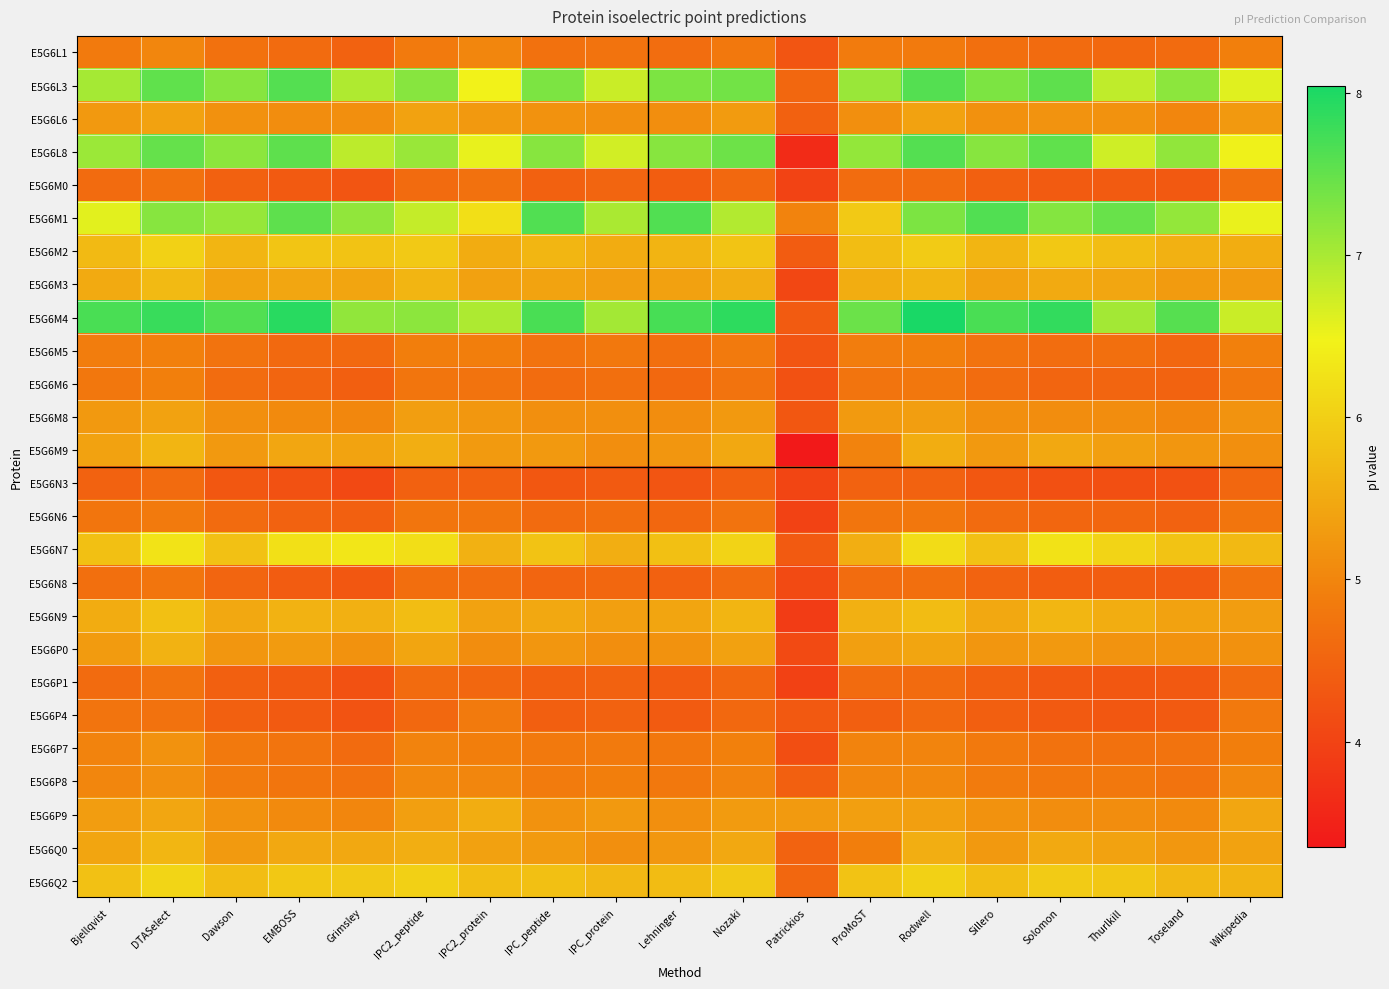

Reading right to left, list all the values displayed in this chart.

E5G6L1: Wikipedia=4.9	Toseland=4.6	Thurlkill=4.6	Solomon=4.6	Sillero=4.7	Rodwell=4.9	ProMoST=4.9	Patrickios=4.3	Nozaki=4.8	Lehninger=4.6	IPC_protein=4.7	IPC_peptide=4.7	IPC2_protein=5.0	IPC2_peptide=4.8	Grimsley=4.5	EMBOSS=4.6	Dawson=4.7	DTASelect=5.0	Bjellqvist=4.9
E5G6L3: Wikipedia=6.6	Toseland=7.2	Thurlkill=6.8	Solomon=7.5	Sillero=7.3	Rodwell=7.6	ProMoST=7.1	Patrickios=4.5	Nozaki=7.4	Lehninger=7.3	IPC_protein=6.8	IPC_peptide=7.3	IPC2_protein=6.5	IPC2_peptide=7.2	Grimsley=6.9	EMBOSS=7.6	Dawson=7.2	DTASelect=7.5	Bjellqvist=7.0
E5G6L6: Wikipedia=5.3	Toseland=5.0	Thurlkill=5.2	Solomon=5.2	Sillero=5.2	Rodwell=5.4	ProMoST=5.1	Patrickios=4.5	Nozaki=5.3	Lehninger=5.1	IPC_protein=5.1	IPC_peptide=5.2	IPC2_protein=5.3	IPC2_peptide=5.4	Grimsley=5.1	EMBOSS=5.1	Dawson=5.2	DTASelect=5.4	Bjellqvist=5.3
E5G6L8: Wikipedia=6.5	Toseland=7.2	Thurlkill=6.7	Solomon=7.5	Sillero=7.2	Rodwell=7.6	ProMoST=7.1	Patrickios=3.6	Nozaki=7.4	Lehninger=7.2	IPC_protein=6.7	IPC_peptide=7.2	IPC2_protein=6.5	IPC2_peptide=7.1	Grimsley=6.9	EMBOSS=7.5	Dawson=7.2	DTASelect=7.5	Bjellqvist=7.1
E5G6M0: Wikipedia=4.7	Toseland=4.3	Thurlkill=4.4	Solomon=4.4	Sillero=4.4	Rodwell=4.6	ProMoST=4.6	Patrickios=4.0	Nozaki=4.6	Lehninger=4.4	IPC_protein=4.5	IPC_peptide=4.5	IPC2_protein=4.7	IPC2_peptide=4.6	Grimsley=4.3	EMBOSS=4.3	Dawson=4.5	DTASelect=4.7	Bjellqvist=4.6
E5G6M1: Wikipedia=6.5	Toseland=7.1	Thurlkill=7.5	Solomon=7.3	Sillero=7.6	Rodwell=7.3	ProMoST=5.9	Patrickios=5.0	Nozaki=6.9	Lehninger=7.6	IPC_protein=7.0	IPC_peptide=7.6	IPC2_protein=6.2	IPC2_peptide=6.8	Grimsley=7.2	EMBOSS=7.5	Dawson=7.1	DTASelect=7.2	Bjellqvist=6.6
E5G6M2: Wikipedia=5.5	Toseland=5.6	Thurlkill=5.8	Solomon=5.9	Sillero=5.7	Rodwell=5.9	ProMoST=5.8	Patrickios=4.4	Nozaki=5.9	Lehninger=5.6	IPC_protein=5.5	IPC_peptide=5.7	IPC2_protein=5.5	IPC2_peptide=5.9	Grimsley=5.8	EMBOSS=5.9	Dawson=5.7	DTASelect=6.0	Bjellqvist=5.7
E5G6M3: Wikipedia=5.3	Toseland=5.3	Thurlkill=5.4	Solomon=5.5	Sillero=5.4	Rodwell=5.7	ProMoST=5.5	Patrickios=4.1	Nozaki=5.6	Lehninger=5.4	IPC_protein=5.3	IPC_peptide=5.4	IPC2_protein=5.4	IPC2_peptide=5.7	Grimsley=5.4	EMBOSS=5.4	Dawson=5.4	DTASelect=5.7	Bjellqvist=5.5
E5G6M4: Wikipedia=6.8	Toseland=7.6	Thurlkill=7.0	Solomon=7.8	Sillero=7.7	Rodwell=8.0	ProMoST=7.4	Patrickios=4.4	Nozaki=7.9	Lehninger=7.7	IPC_protein=7.0	IPC_peptide=7.7	IPC2_protein=7.0	IPC2_peptide=7.2	Grimsley=7.2	EMBOSS=7.9	Dawson=7.6	DTASelect=7.8	Bjellqvist=7.7
E5G6M5: Wikipedia=4.9	Toseland=4.6	Thurlkill=4.7	Solomon=4.6	Sillero=4.7	Rodwell=4.9	ProMoST=4.9	Patrickios=4.3	Nozaki=4.8	Lehninger=4.7	IPC_protein=4.8	IPC_peptide=4.7	IPC2_protein=4.9	IPC2_peptide=4.9	Grimsley=4.6	EMBOSS=4.6	Dawson=4.7	DTASelect=4.9	Bjellqvist=4.9
E5G6M6: Wikipedia=4.8	Toseland=4.5	Thurlkill=4.5	Solomon=4.5	Sillero=4.6	Rodwell=4.8	ProMoST=4.7	Patrickios=4.2	Nozaki=4.7	Lehninger=4.6	IPC_protein=4.7	IPC_peptide=4.6	IPC2_protein=4.7	IPC2_peptide=4.8	Grimsley=4.4	EMBOSS=4.5	Dawson=4.6	DTASelect=4.9	Bjellqvist=4.8
E5G6M8: Wikipedia=5.2	Toseland=5.0	Thurlkill=5.1	Solomon=5.1	Sillero=5.1	Rodwell=5.3	ProMoST=5.3	Patrickios=4.3	Nozaki=5.3	Lehninger=5.1	IPC_protein=5.1	IPC_peptide=5.1	IPC2_protein=5.2	IPC2_peptide=5.3	Grimsley=5.0	EMBOSS=5.1	Dawson=5.1	DTASelect=5.4	Bjellqvist=5.3
E5G6M9: Wikipedia=5.1	Toseland=5.2	Thurlkill=5.3	Solomon=5.5	Sillero=5.3	Rodwell=5.5	ProMoST=5.0	Patrickios=3.4	Nozaki=5.5	Lehninger=5.2	IPC_protein=5.1	IPC_peptide=5.3	IPC2_protein=5.3	IPC2_peptide=5.5	Grimsley=5.4	EMBOSS=5.4	Dawson=5.3	DTASelect=5.7	Bjellqvist=5.4
E5G6N3: Wikipedia=4.6	Toseland=4.2	Thurlkill=4.2	Solomon=4.2	Sillero=4.3	Rodwell=4.5	ProMoST=4.5	Patrickios=4.0	Nozaki=4.4	Lehninger=4.3	IPC_protein=4.4	IPC_peptide=4.3	IPC2_protein=4.5	IPC2_peptide=4.5	Grimsley=4.1	EMBOSS=4.2	Dawson=4.3	DTASelect=4.6	Bjellqvist=4.5
E5G6N6: Wikipedia=4.8	Toseland=4.5	Thurlkill=4.5	Solomon=4.5	Sillero=4.6	Rodwell=4.8	ProMoST=4.8	Patrickios=4.0	Nozaki=4.7	Lehninger=4.6	IPC_protein=4.7	IPC_peptide=4.6	IPC2_protein=4.8	IPC2_peptide=4.8	Grimsley=4.4	EMBOSS=4.5	Dawson=4.6	DTASelect=4.9	Bjellqvist=4.8
E5G6N7: Wikipedia=5.7	Toseland=5.8	Thurlkill=6.1	Solomon=6.3	Sillero=5.8	Rodwell=6.2	ProMoST=5.5	Patrickios=4.3	Nozaki=6.1	Lehninger=5.8	IPC_protein=5.6	IPC_peptide=5.8	IPC2_protein=5.6	IPC2_peptide=6.2	Grimsley=6.3	EMBOSS=6.2	Dawson=5.8	DTASelect=6.3	Bjellqvist=5.8
E5G6N8: Wikipedia=4.7	Toseland=4.4	Thurlkill=4.4	Solomon=4.4	Sillero=4.5	Rodwell=4.7	ProMoST=4.6	Patrickios=4.1	Nozaki=4.6	Lehninger=4.5	IPC_protein=4.6	IPC_peptide=4.5	IPC2_protein=4.6	IPC2_peptide=4.7	Grimsley=4.3	EMBOSS=4.4	Dawson=4.5	DTASelect=4.8	Bjellqvist=4.7
E5G6N9: Wikipedia=5.3	Toseland=5.4	Thurlkill=5.5	Solomon=5.7	Sillero=5.5	Rodwell=5.7	ProMoST=5.6	Patrickios=3.9	Nozaki=5.7	Lehninger=5.4	IPC_protein=5.3	IPC_peptide=5.5	IPC2_protein=5.4	IPC2_peptide=5.8	Grimsley=5.6	EMBOSS=5.6	Dawson=5.5	DTASelect=5.8	Bjellqvist=5.5
E5G6P0: Wikipedia=5.2	Toseland=5.2	Thurlkill=5.2	Solomon=5.3	Sillero=5.2	Rodwell=5.4	ProMoST=5.3	Patrickios=4.1	Nozaki=5.4	Lehninger=5.2	IPC_protein=5.1	IPC_peptide=5.2	IPC2_protein=5.1	IPC2_peptide=5.4	Grimsley=5.2	EMBOSS=5.3	Dawson=5.2	DTASelect=5.6	Bjellqvist=5.3
E5G6P1: Wikipedia=4.6	Toseland=4.3	Thurlkill=4.3	Solomon=4.3	Sillero=4.4	Rodwell=4.6	ProMoST=4.6	Patrickios=4.0	Nozaki=4.6	Lehninger=4.4	IPC_protein=4.5	IPC_peptide=4.4	IPC2_protein=4.5	IPC2_peptide=4.6	Grimsley=4.2	EMBOSS=4.3	Dawson=4.4	DTASelect=4.7	Bjellqvist=4.6
E5G6P4: Wikipedia=4.8	Toseland=4.3	Thurlkill=4.3	Solomon=4.4	Sillero=4.4	Rodwell=4.6	ProMoST=4.4	Patrickios=4.3	Nozaki=4.6	Lehninger=4.4	IPC_protein=4.5	IPC_peptide=4.4	IPC2_protein=4.9	IPC2_peptide=4.6	Grimsley=4.2	EMBOSS=4.4	Dawson=4.4	DTASelect=4.7	Bjellqvist=4.7
E5G6P7: Wikipedia=4.9	Toseland=4.7	Thurlkill=4.7	Solomon=4.7	Sillero=4.8	Rodwell=5.0	ProMoST=5.0	Patrickios=4.2	Nozaki=4.9	Lehninger=4.8	IPC_protein=4.8	IPC_peptide=4.8	IPC2_protein=4.9	IPC2_peptide=5.0	Grimsley=4.6	EMBOSS=4.7	Dawson=4.8	DTASelect=5.2	Bjellqvist=5.0
E5G6P8: Wikipedia=5.0	Toseland=4.7	Thurlkill=4.8	Solomon=4.8	Sillero=4.9	Rodwell=5.0	ProMoST=5.0	Patrickios=4.4	Nozaki=5.0	Lehninger=4.8	IPC_protein=4.9	IPC_peptide=4.9	IPC2_protein=5.0	IPC2_peptide=5.0	Grimsley=4.7	EMBOSS=4.8	Dawson=4.9	DTASelect=5.1	Bjellqvist=5.0
E5G6P9: Wikipedia=5.5	Toseland=5.1	Thurlkill=5.1	Solomon=5.1	Sillero=5.2	Rodwell=5.3	ProMoST=5.3	Patrickios=5.3	Nozaki=5.3	Lehninger=5.1	IPC_protein=5.3	IPC_peptide=5.2	IPC2_protein=5.5	IPC2_peptide=5.3	Grimsley=5.0	EMBOSS=5.1	Dawson=5.2	DTASelect=5.4	Bjellqvist=5.3
E5G6Q0: Wikipedia=5.4	Toseland=5.2	Thurlkill=5.4	Solomon=5.5	Sillero=5.3	Rodwell=5.5	ProMoST=4.9	Patrickios=4.5	Nozaki=5.5	Lehninger=5.2	IPC_protein=5.1	IPC_peptide=5.3	IPC2_protein=5.4	IPC2_peptide=5.6	Grimsley=5.5	EMBOSS=5.5	Dawson=5.3	DTASelect=5.7	Bjellqvist=5.4
E5G6Q2: Wikipedia=5.6	Toseland=5.7	Thurlkill=5.9	Solomon=5.9	Sillero=5.8	Rodwell=6.0	ProMoST=5.8	Patrickios=4.5	Nozaki=5.9	Lehninger=5.7	IPC_protein=5.7	IPC_peptide=5.8	IPC2_protein=5.8	IPC2_peptide=6.0	Grimsley=5.9	EMBOSS=5.9	Dawson=5.8	DTASelect=6.1	Bjellqvist=5.8